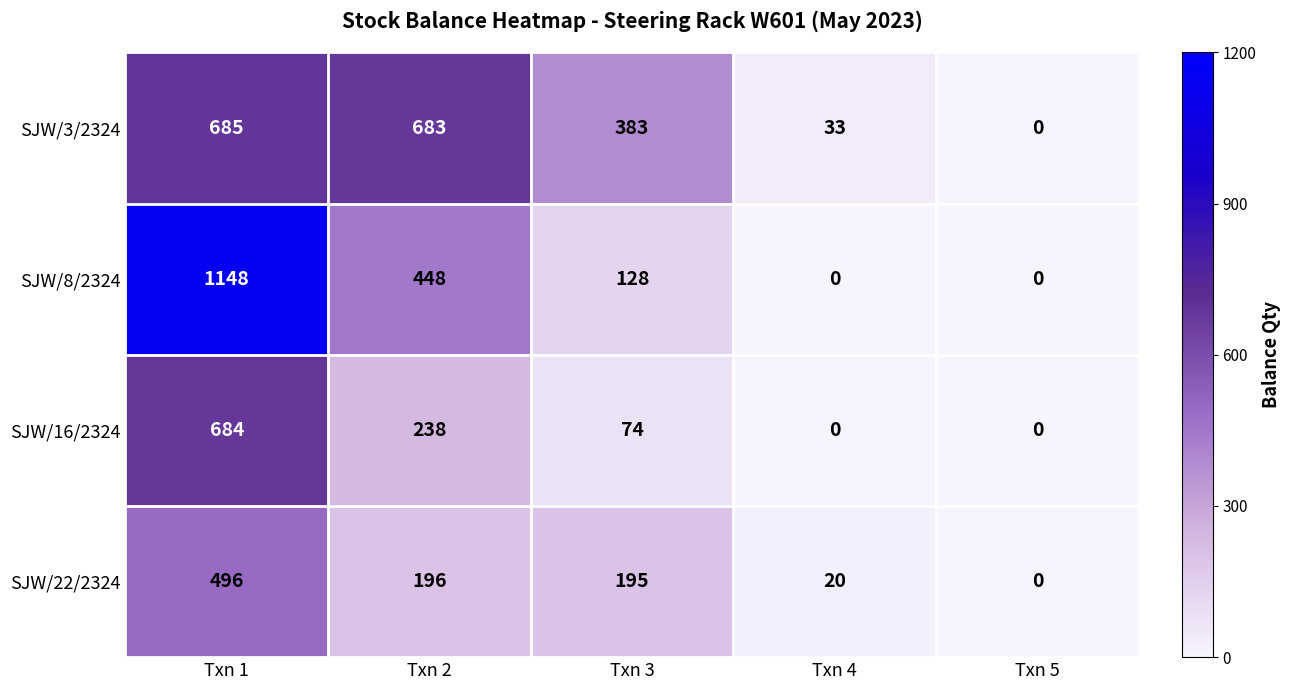

Reading right to left, extract all data points from this chart.

SJW/3/2324: 0	33	383	683	685
SJW/8/2324: 0	0	128	448	1148
SJW/16/2324: 0	0	74	238	684
SJW/22/2324: 0	20	195	196	496